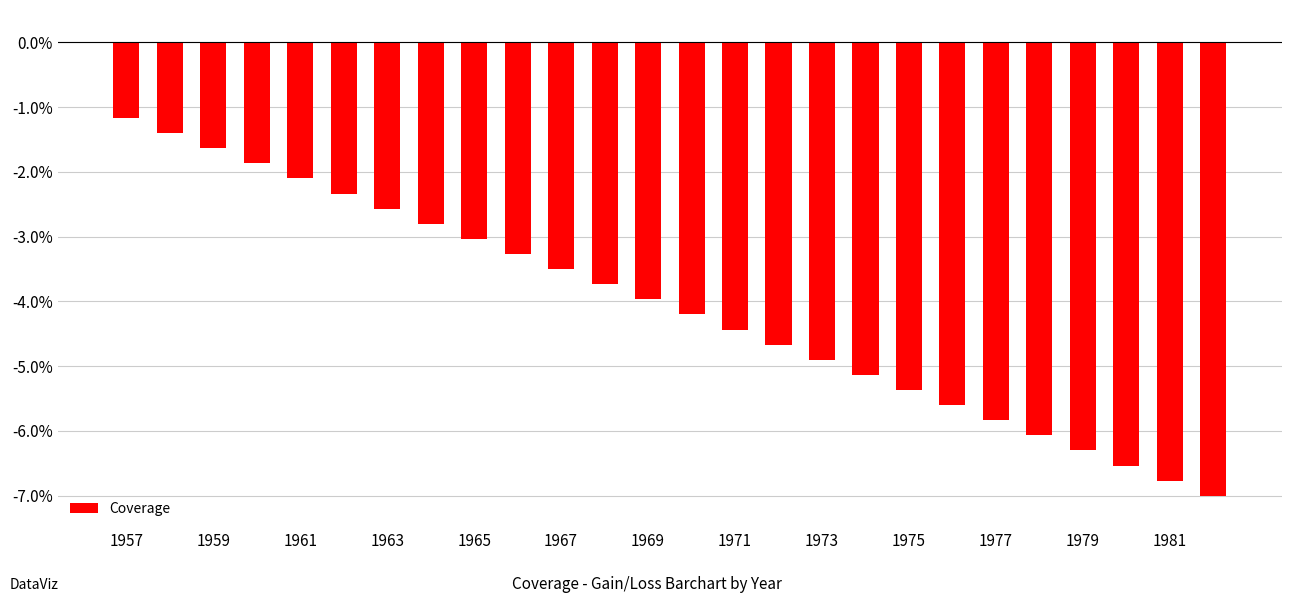

What is the maximum value shown in the chart?

-1.2